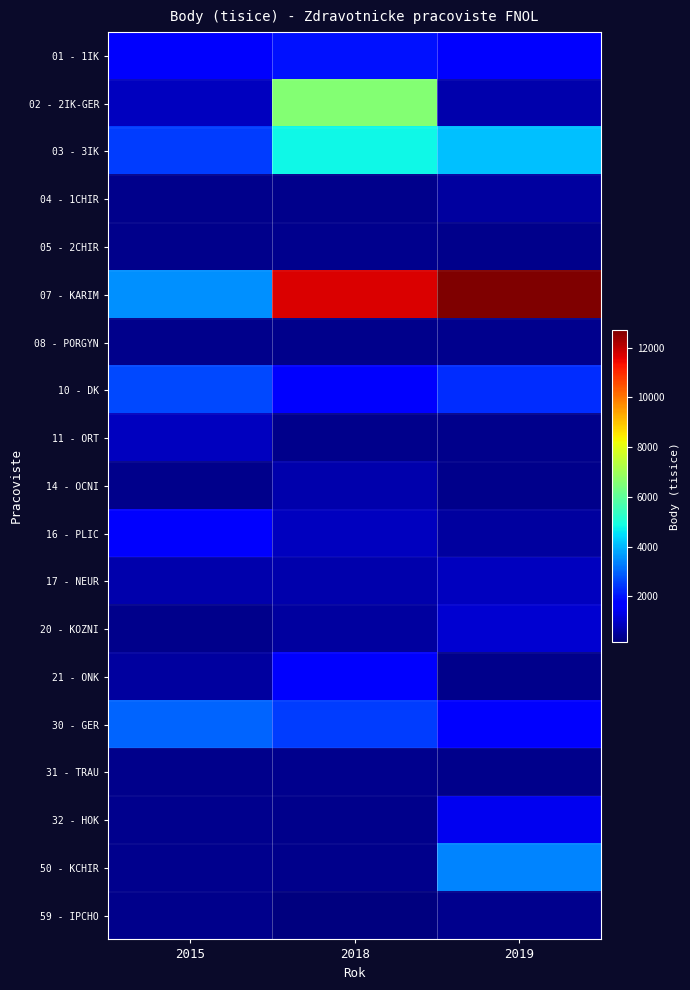

The value of 03 - 3IK at 2019 is 4117.0. True or false?

True